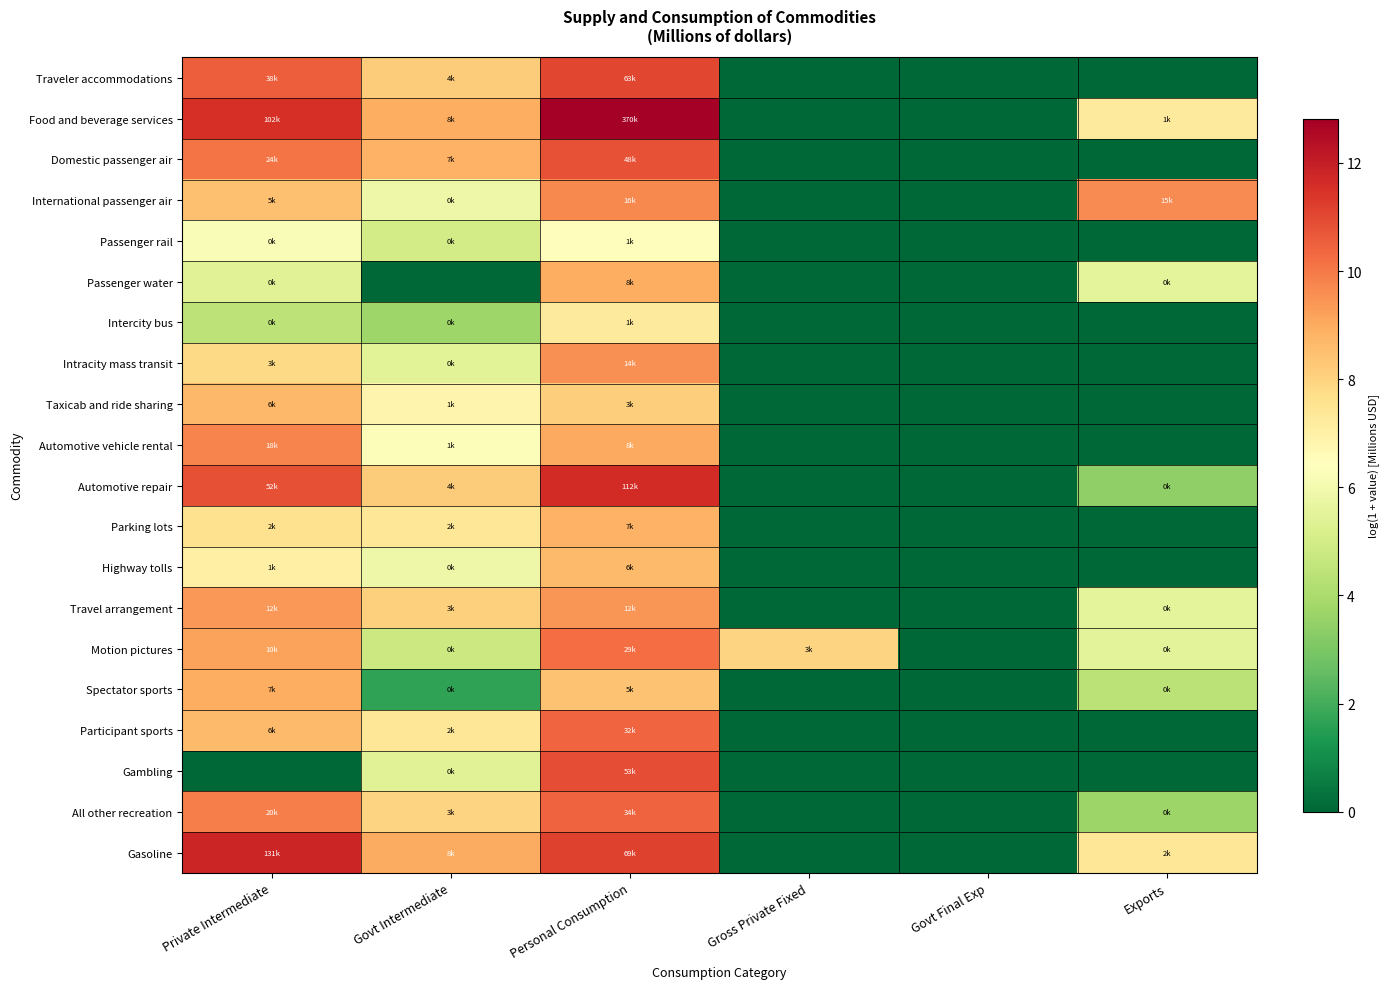

At Personal Consumption, list the series in order from largest to smallest.

Food and beverage services, Automotive repair, Gasoline, Traveler accommodations, Gambling, Domestic passenger air, All other recreation, Participant sports, Motion pictures, International passenger air, Intracity mass transit, Travel arrangement, Automotive vehicle rental, Passenger water, Parking lots, Highway tolls, Spectator sports, Taxicab and ride sharing, Intercity bus, Passenger rail